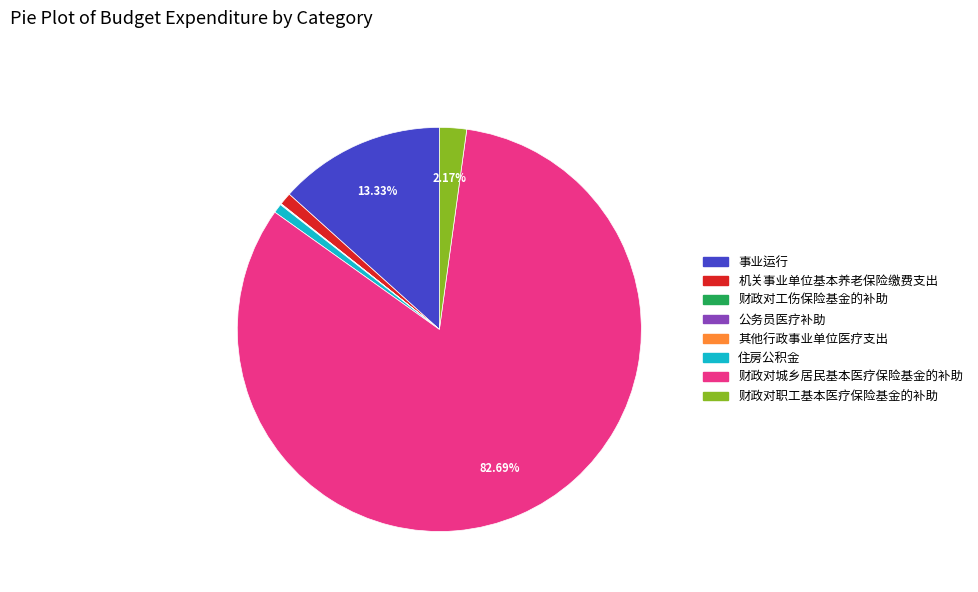

To the nearest percent, what is the difference between the largest and smallest slice percentages?

83%